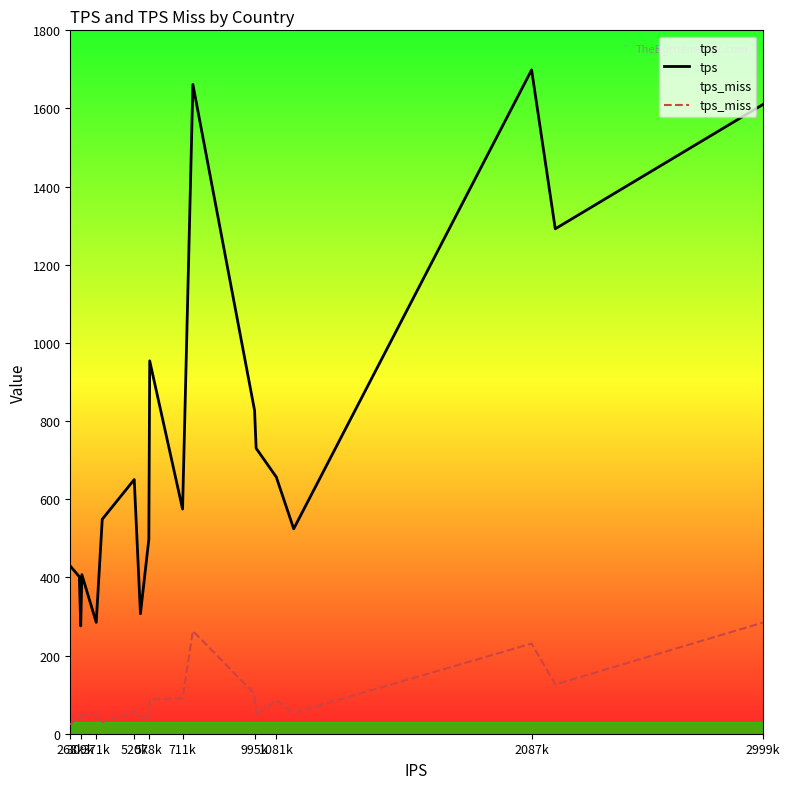

List the series in order of their peak value, lowest first.

tps_miss, tps